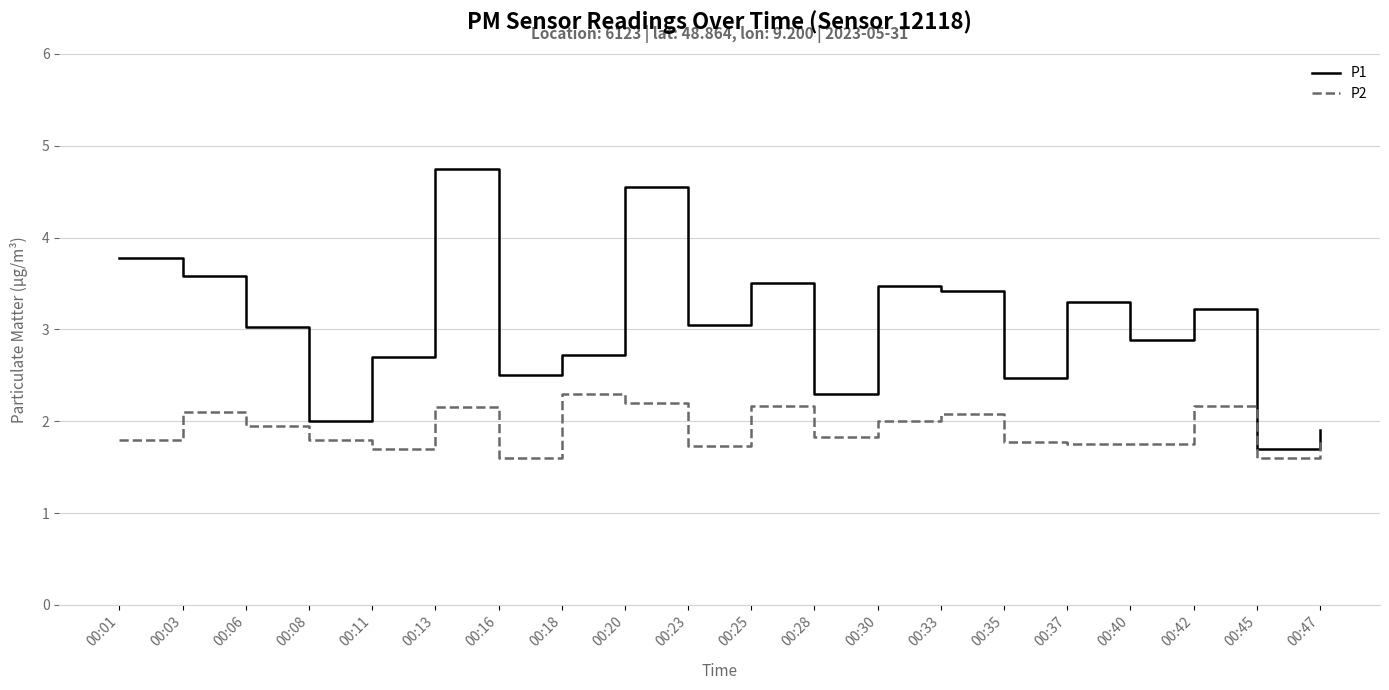

What is the sum of the P2 values at 00:28 and 00:06?

3.8